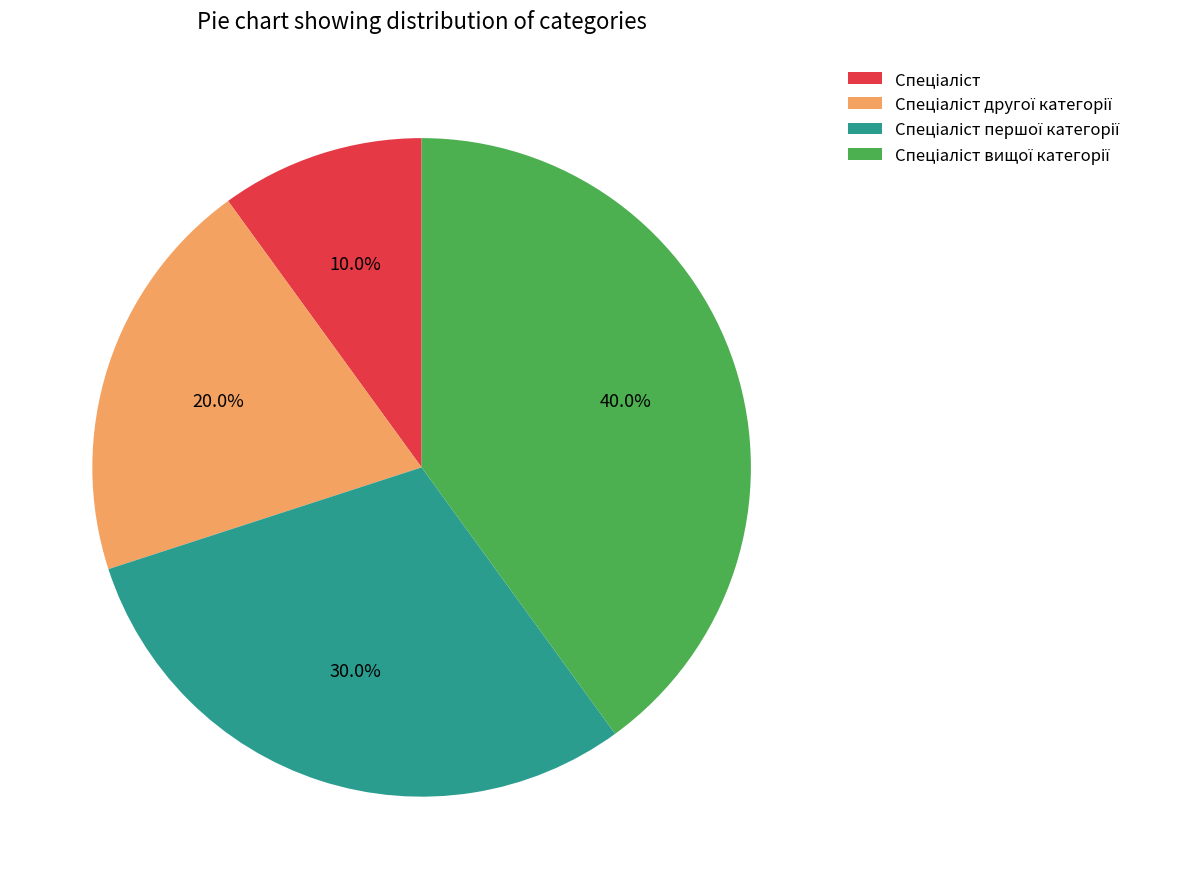

Does any single category account for the majority?

No